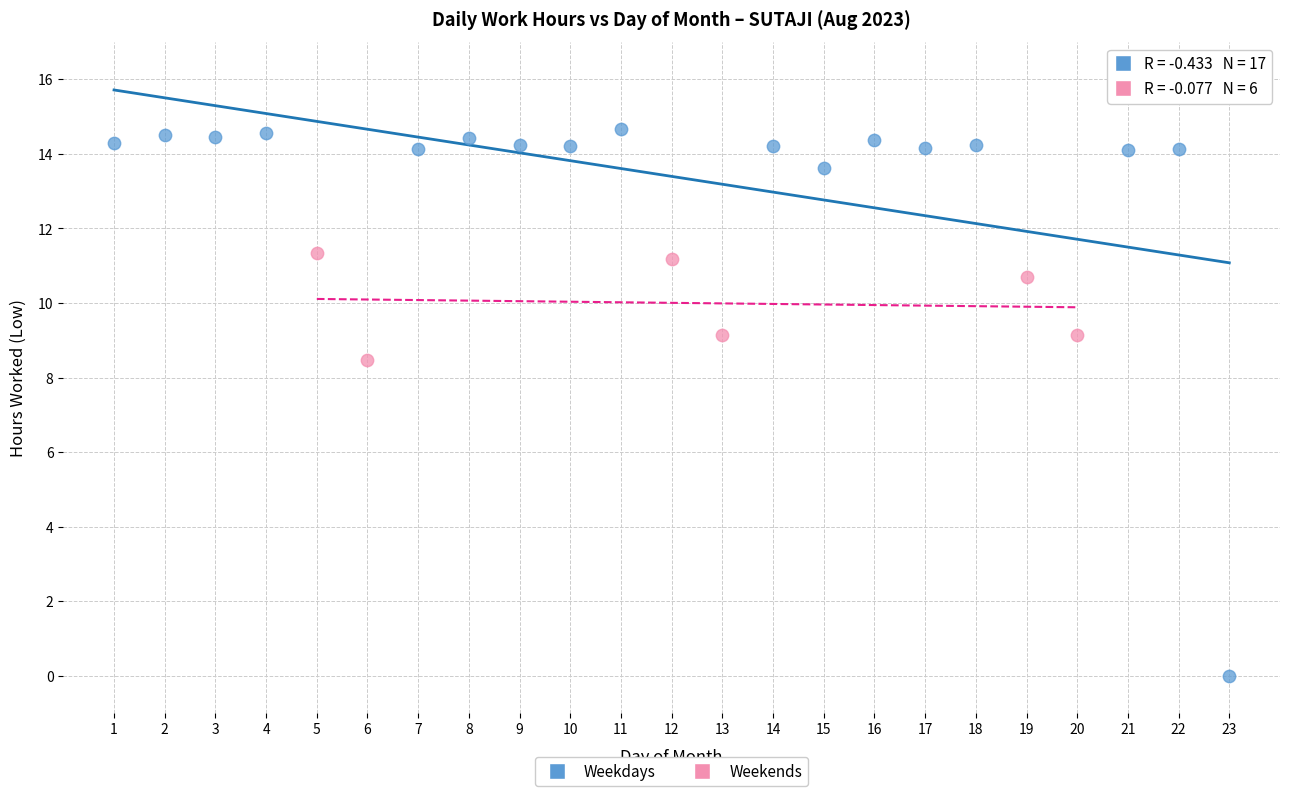

Which series reaches the minimum Y coordinate?

Weekdays